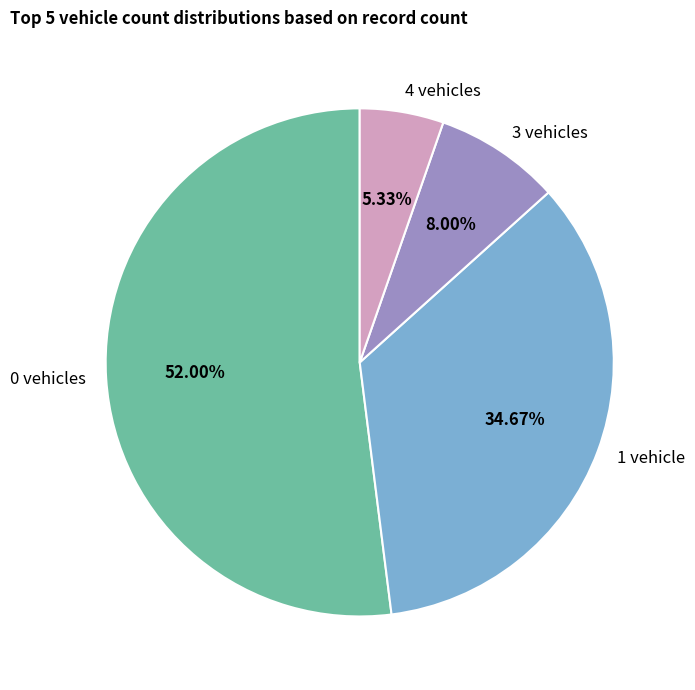

Which has a higher value, 4 vehicles or 0 vehicles?

0 vehicles